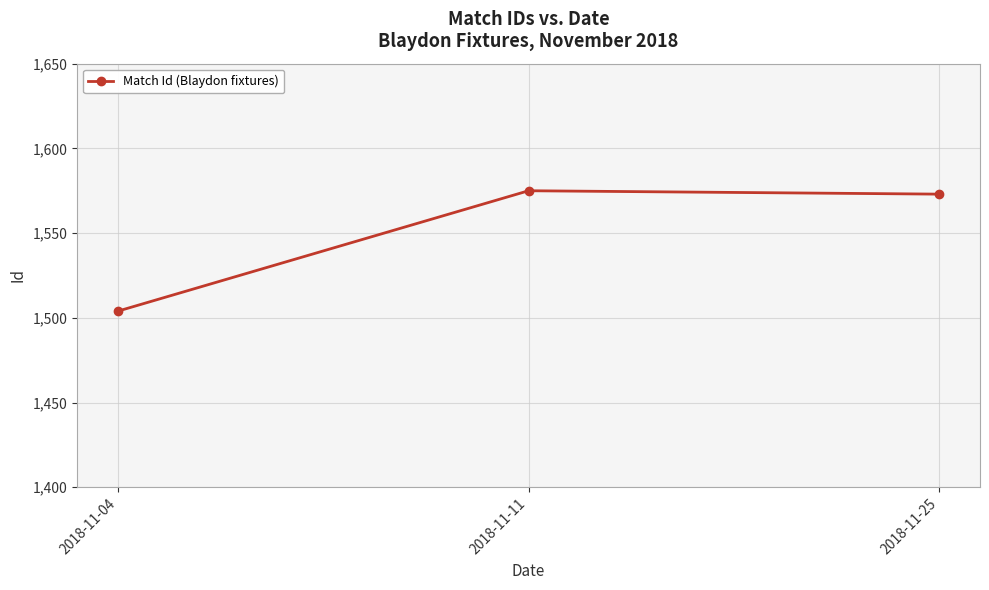

List the labels in order of value, largest first.

2018-11-11, 2018-11-25, 2018-11-04